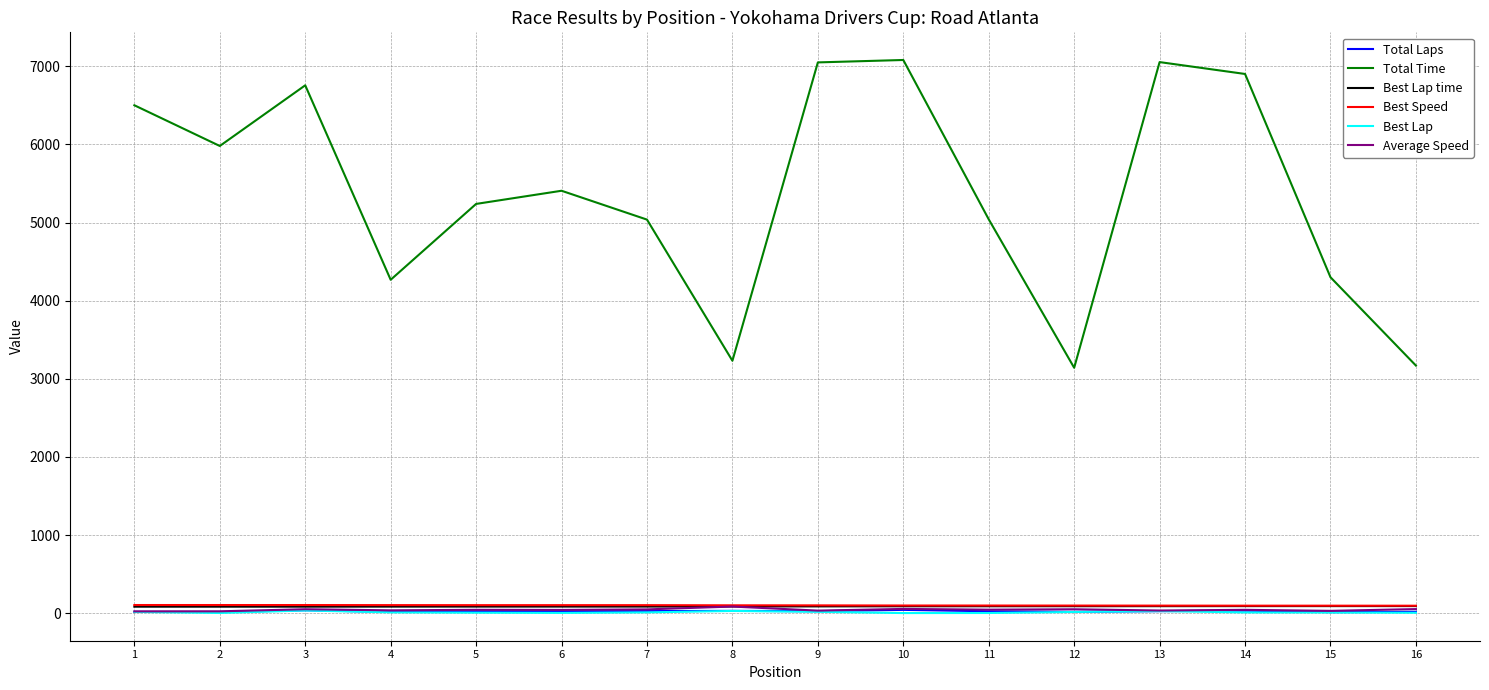

What is the difference between the highest and lowest values at 7?

5025.3